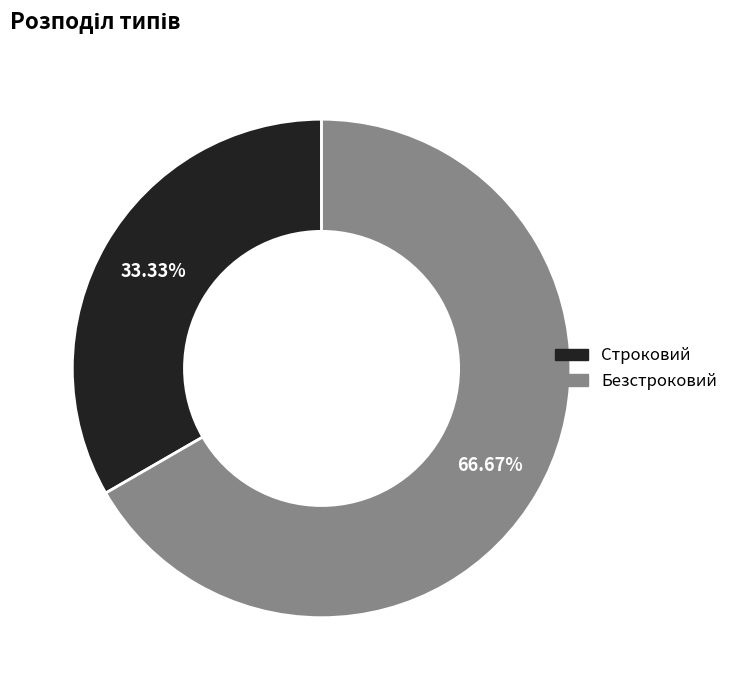

Count the number of slices in the pie.

2